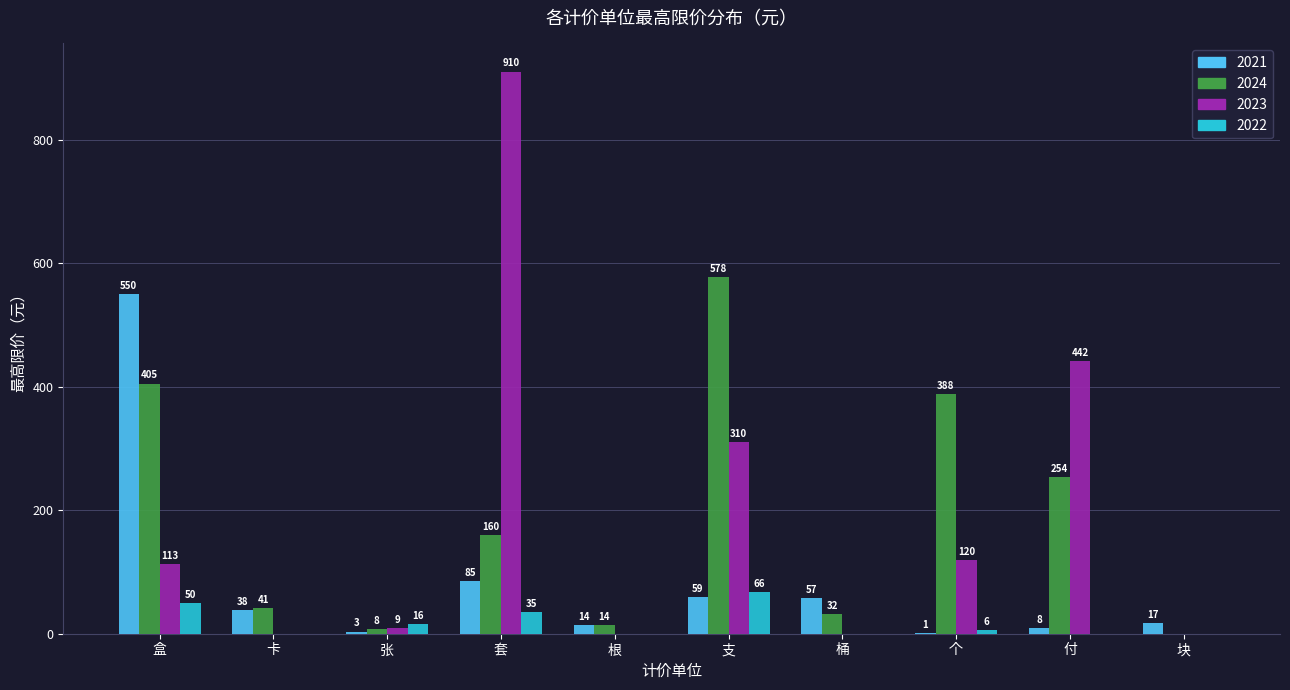

At which category is the sum across all series the highest?

套